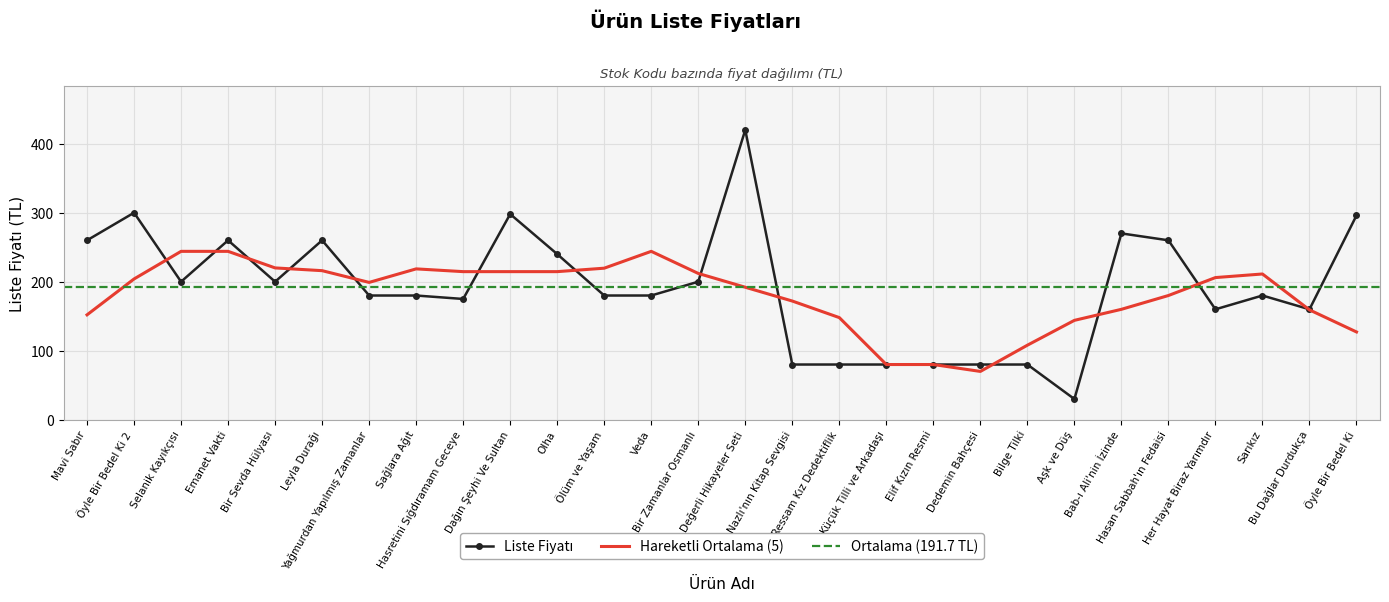

Where is the first local maximum?

Öyle Bir Bedel Ki 2